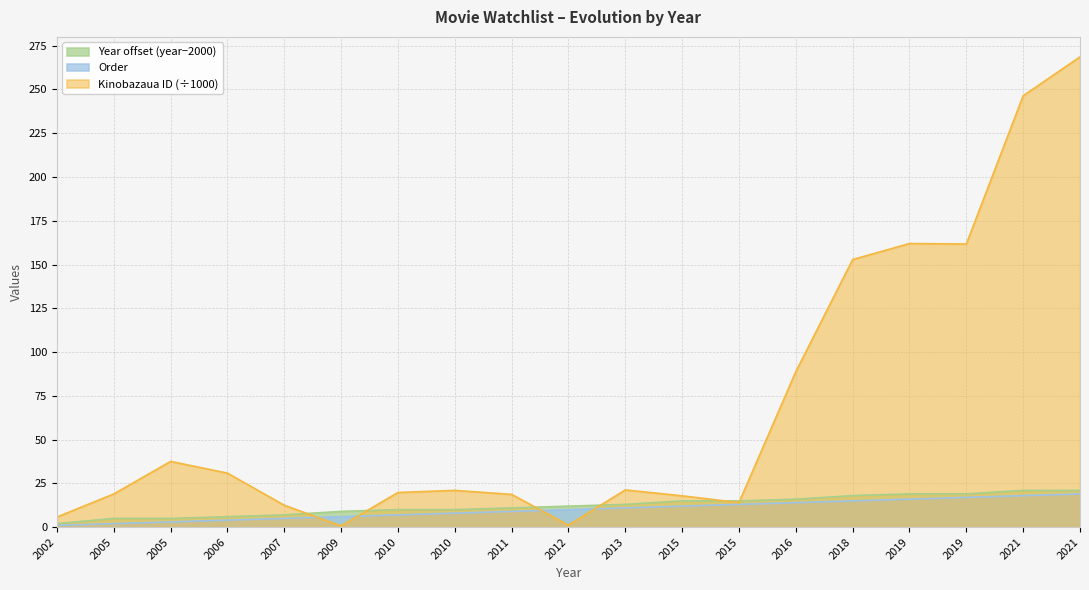

What is the sum of all Year values?

234.0